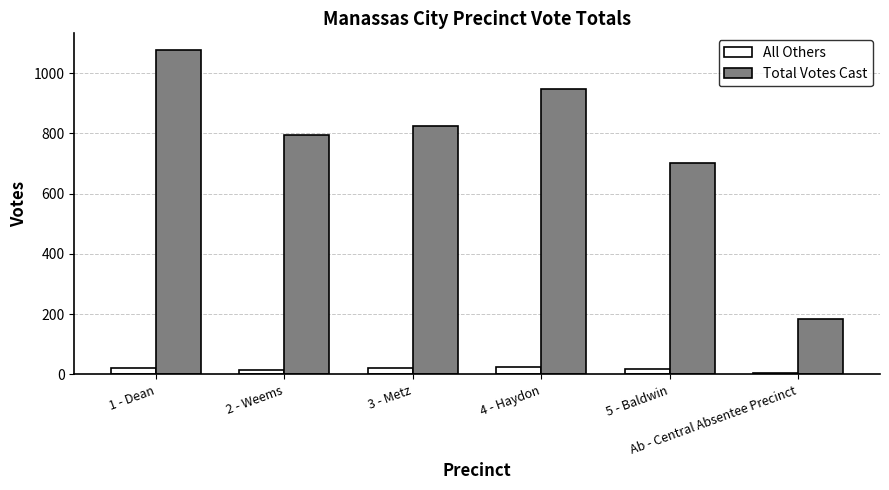

At which label does Total Votes Cast reach its peak?

1 - Dean